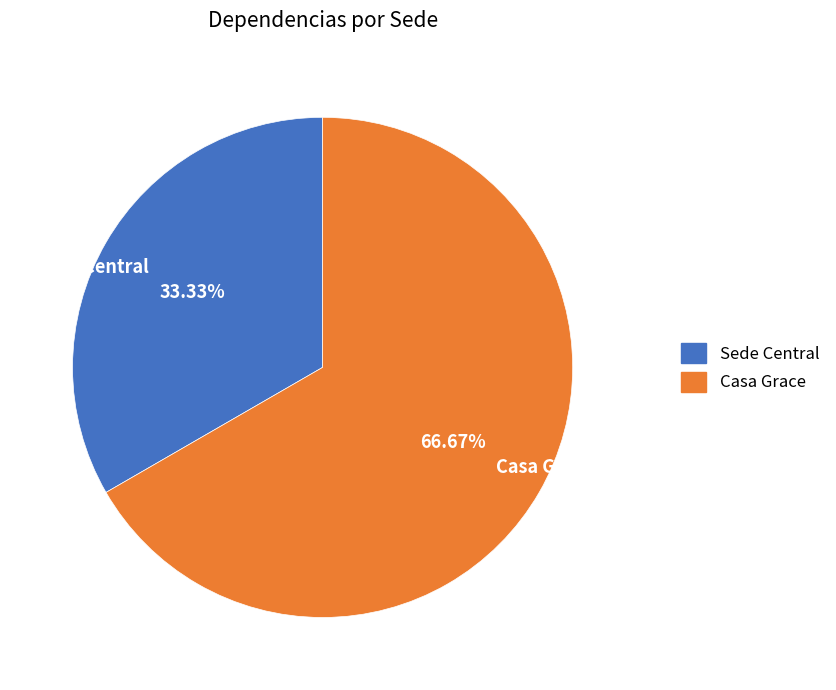

How many slices are in this pie chart?

2